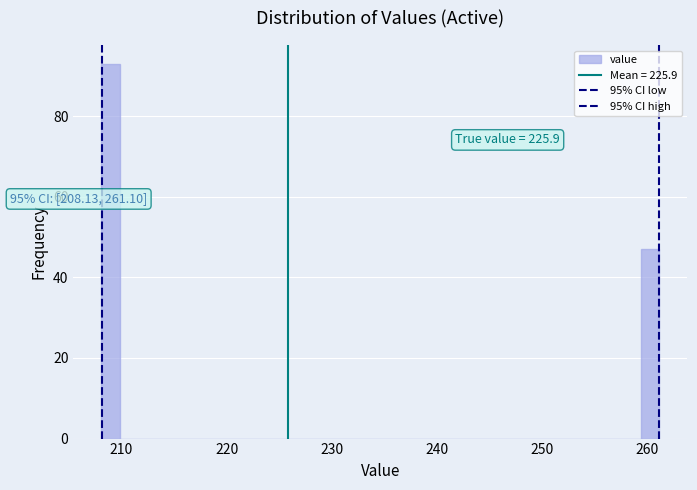

Read against the x-axis, roughly where is the centre of the tallest bar?

209